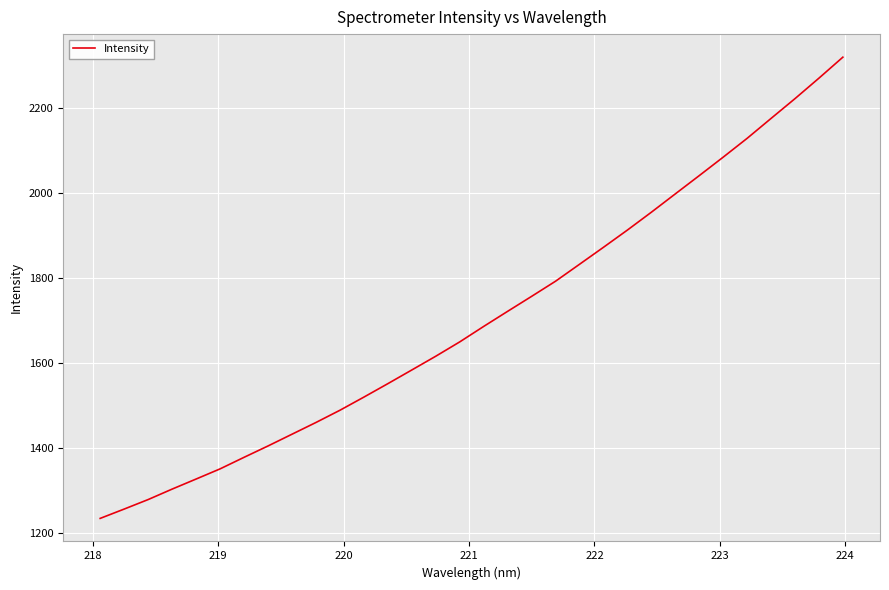

Does the chart display data point markers on the line(s)?

No